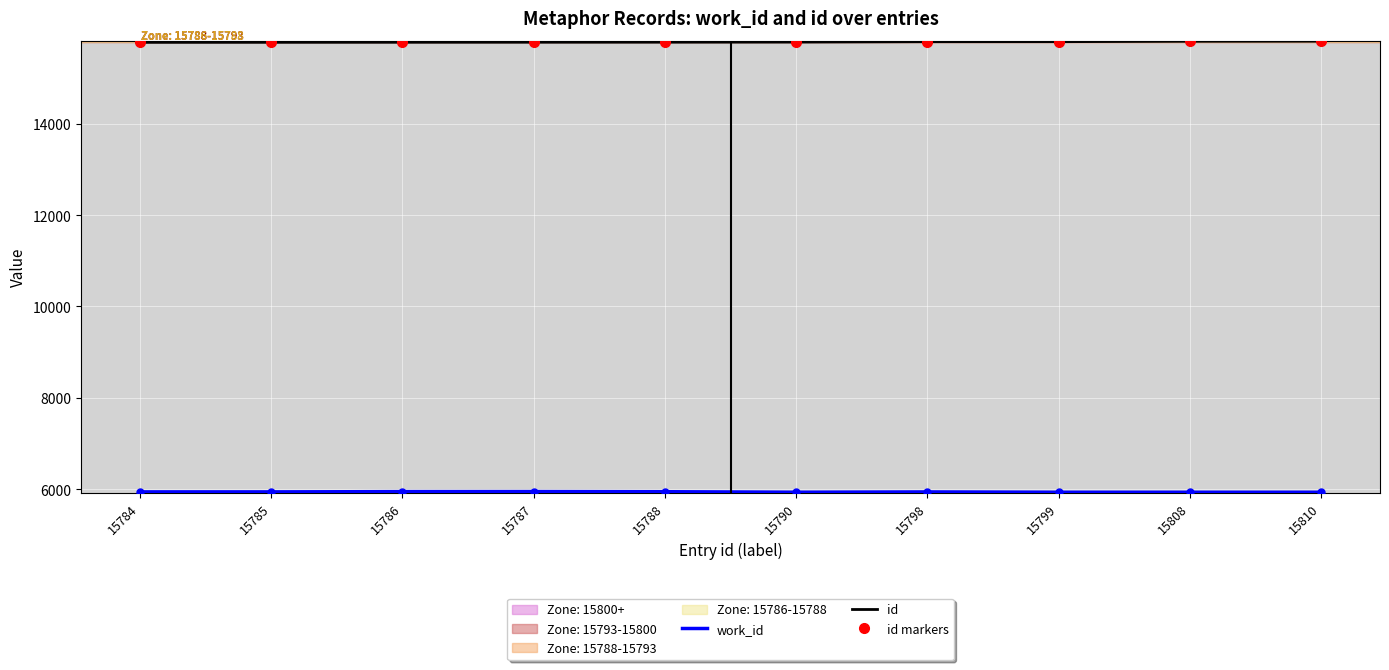

What is the difference between the maximum and minimum values in the work_id series?

15